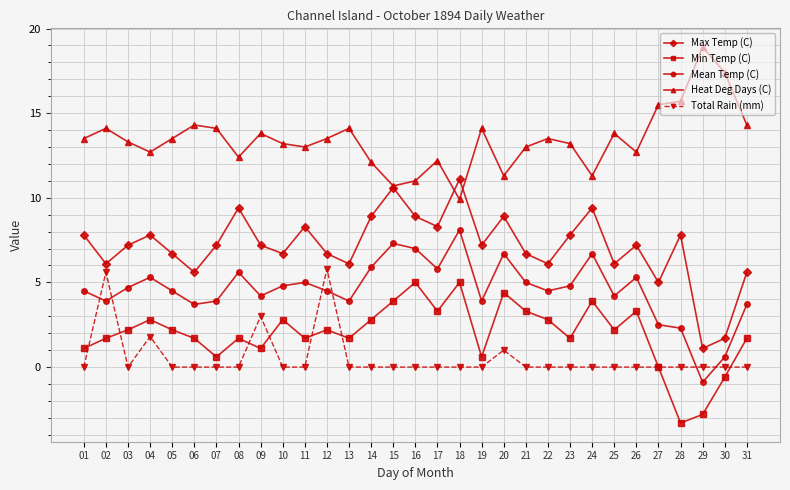

Is it true that Heat Deg Days (C) equals 22.7 at 02?

False